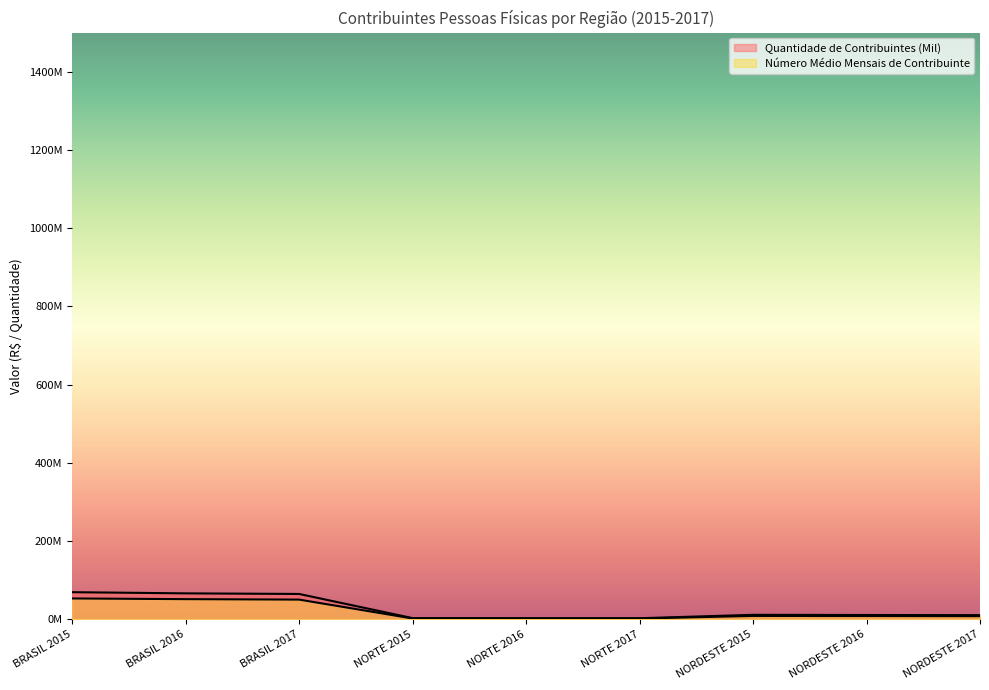

Which series has the largest range (max minus min)?

Quantidade de Contribuintes (Mil)